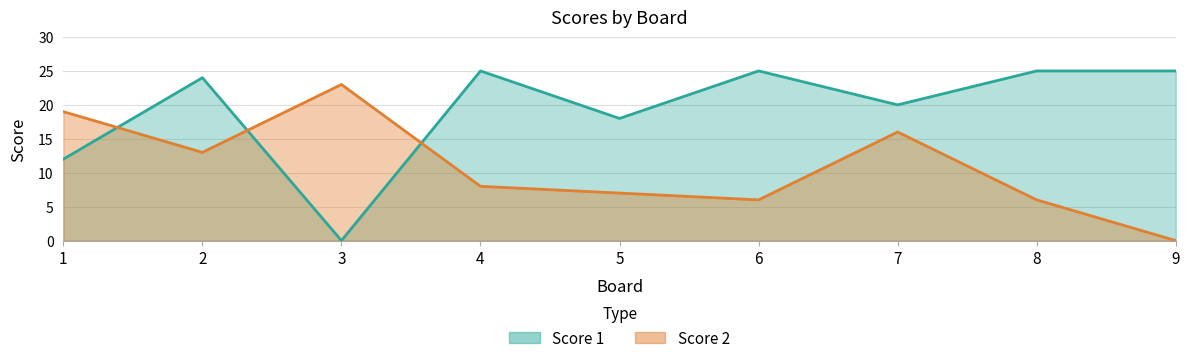

Between 4 and 9, which is larger?

4